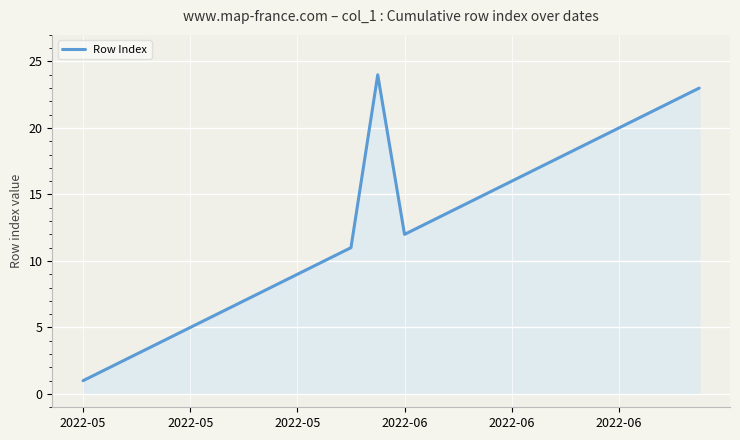

What is the difference between the second highest and minimum values?

22